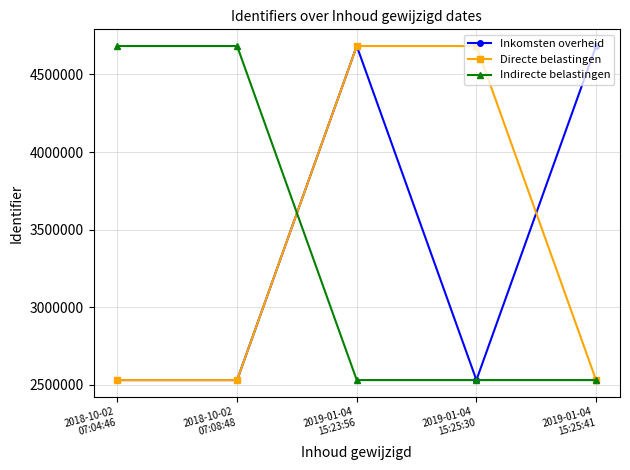

What is the maximum value shown in the chart?

4683152